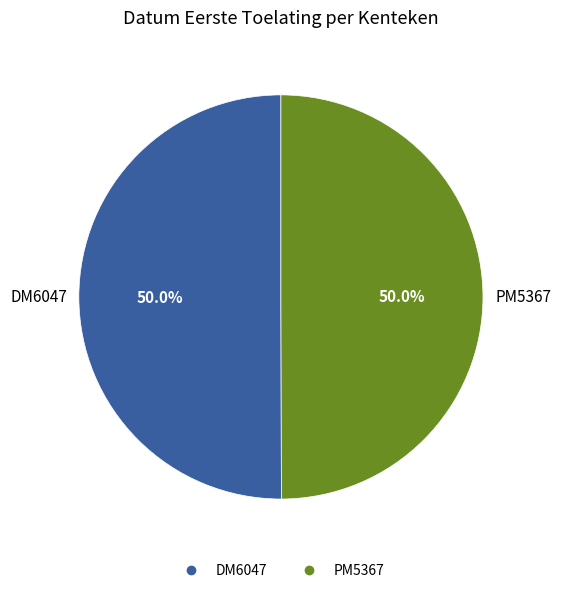

To the nearest percent, what is the combined percentage of PM5367 and DM6047?

100%